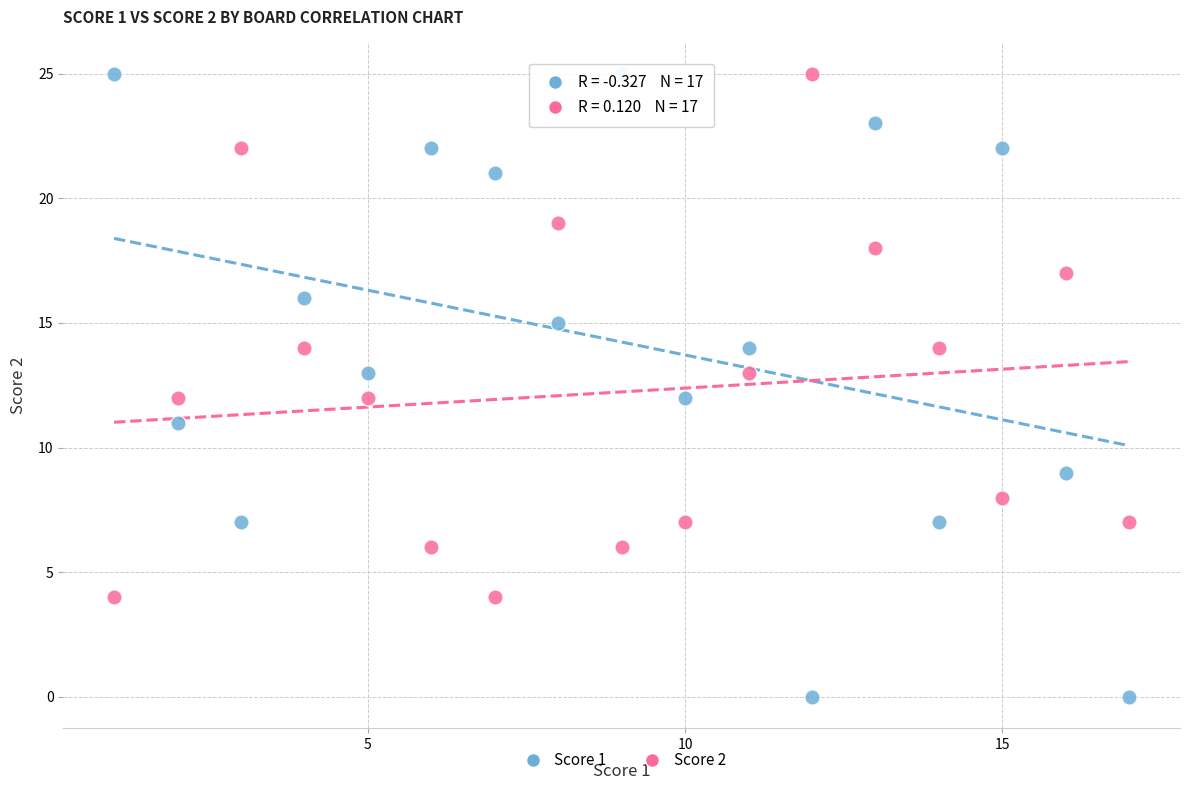

Across all data points, what is the range of X values (max minus min)?

16